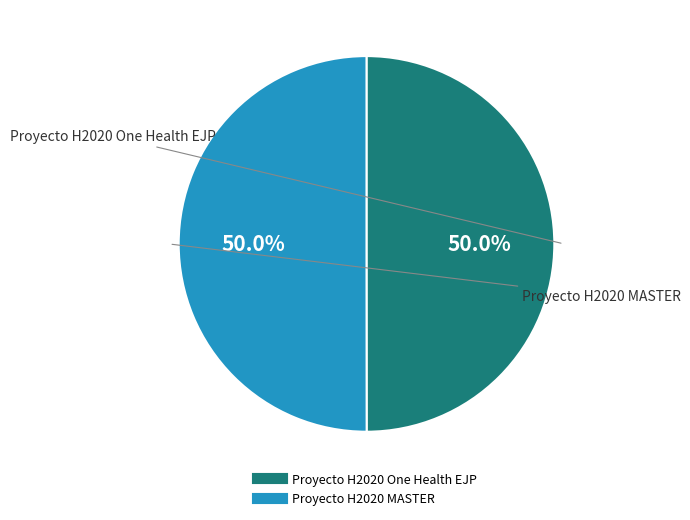

What percentage is the Proyecto H2020 MASTER slice, to the nearest percent?

50%